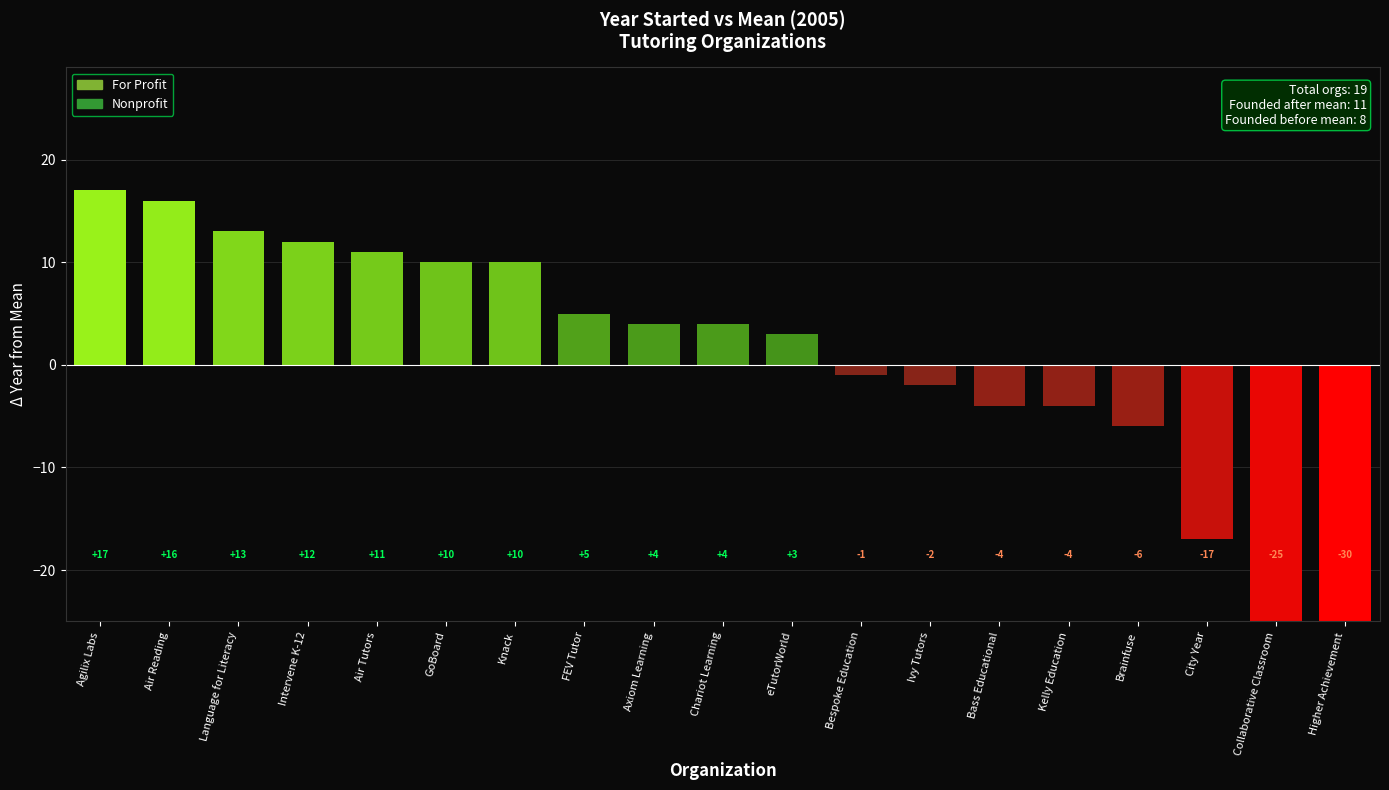

Reading left to right, what are all the values shown in this chart?

17	16	13	12	11	10	10	5	4	4	3	-1	-2	-4	-4	-6	-17	-25	-30